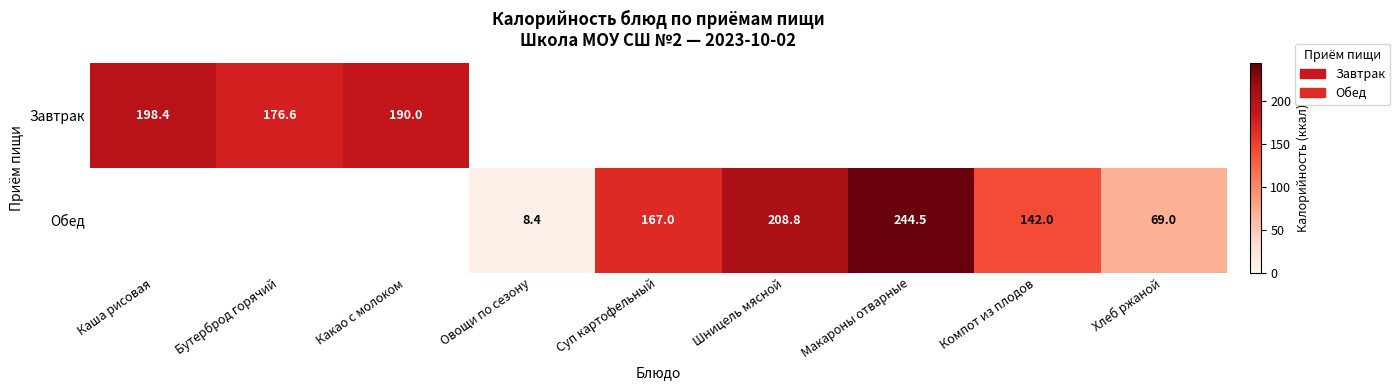

The Обед series shows 1.7 at Овощи по сезону. True or false?

False